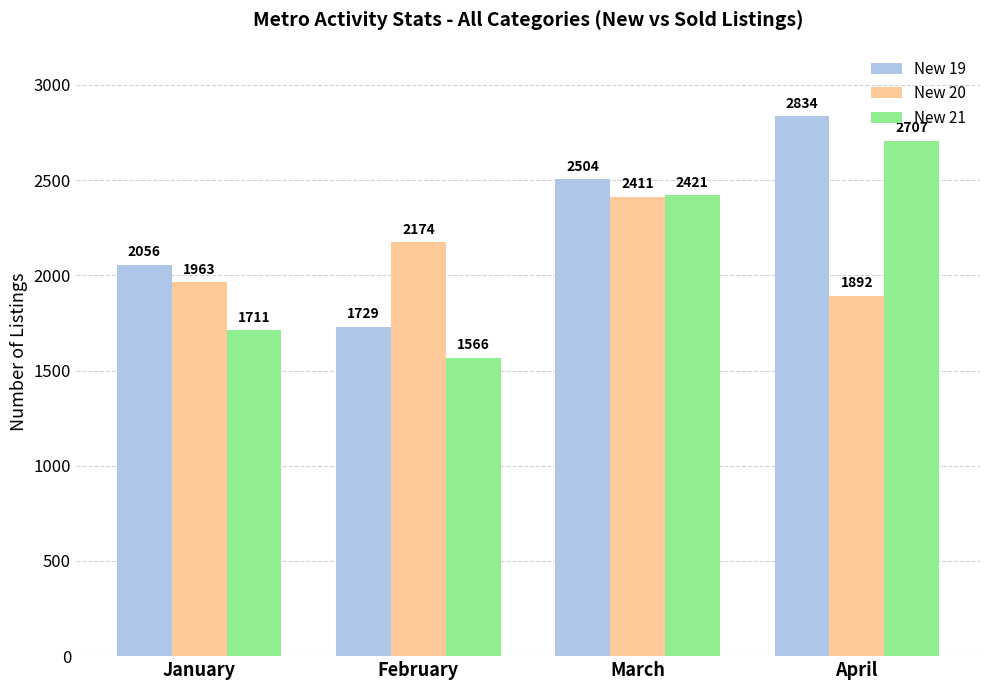

What is the sum of all New 21 values?

8405